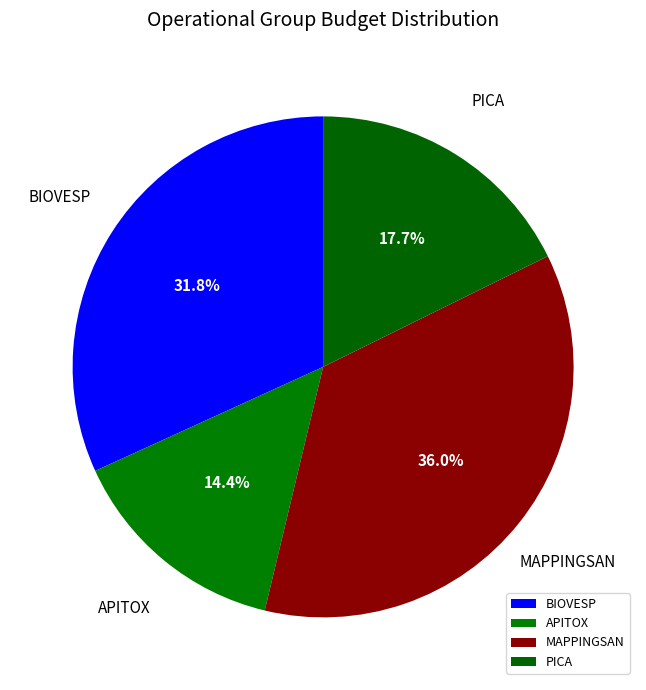

What is the smallest slice in the pie chart?

APITOX